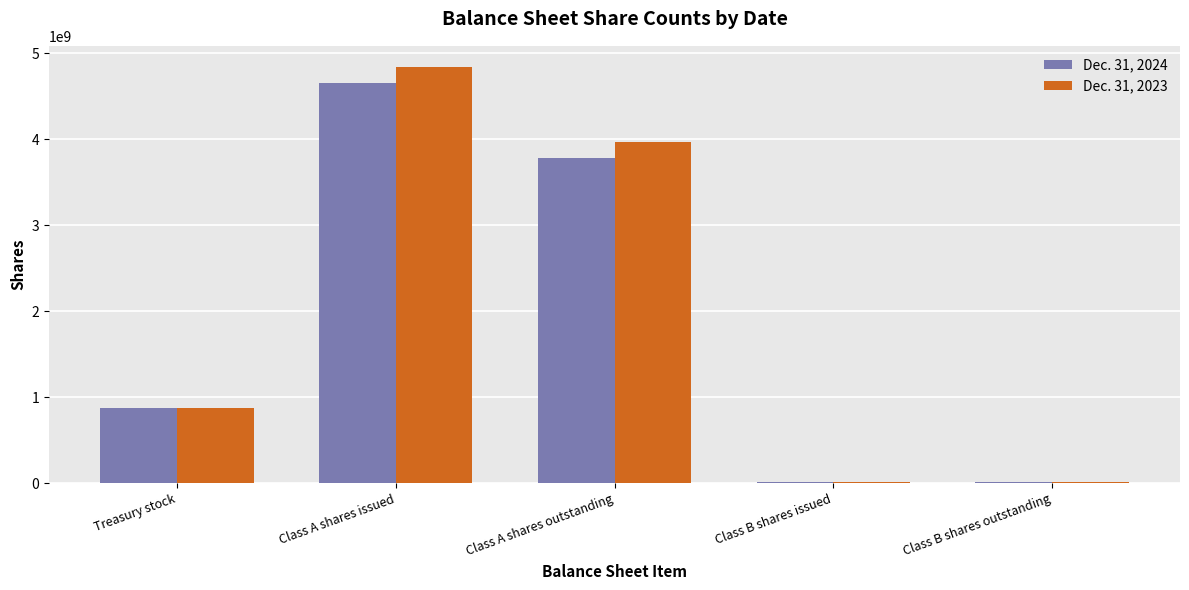

Are the bars horizontal?

No